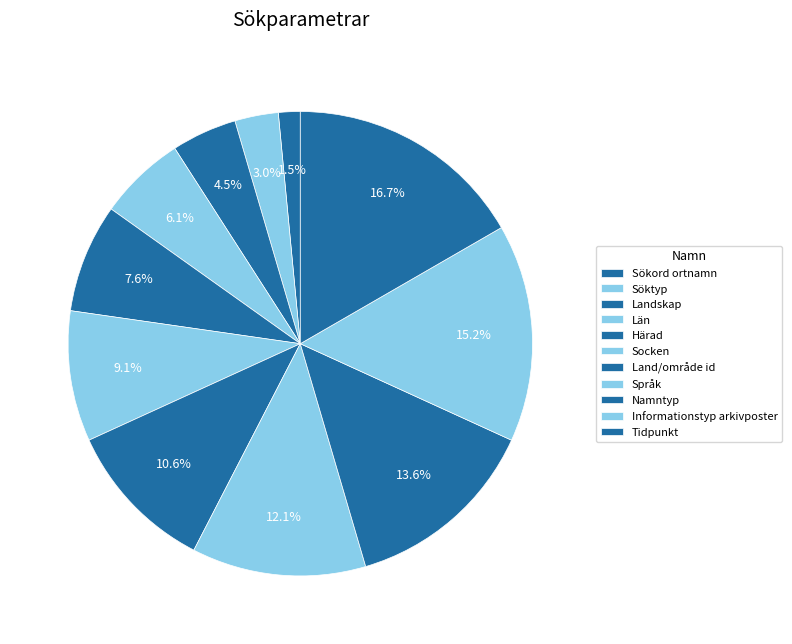

Between Socken and Tidpunkt, which is larger?

Tidpunkt